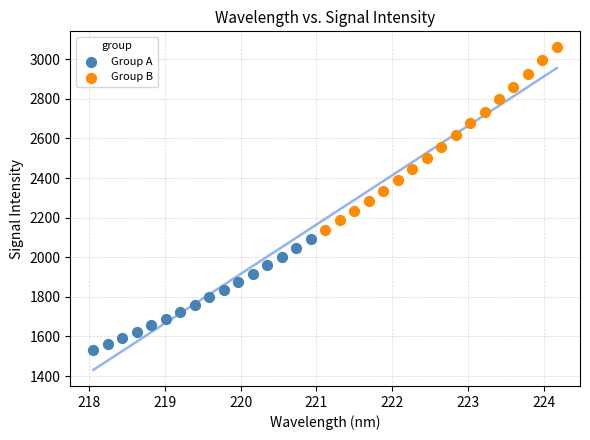

Which series contains the highest Y value?

Group B